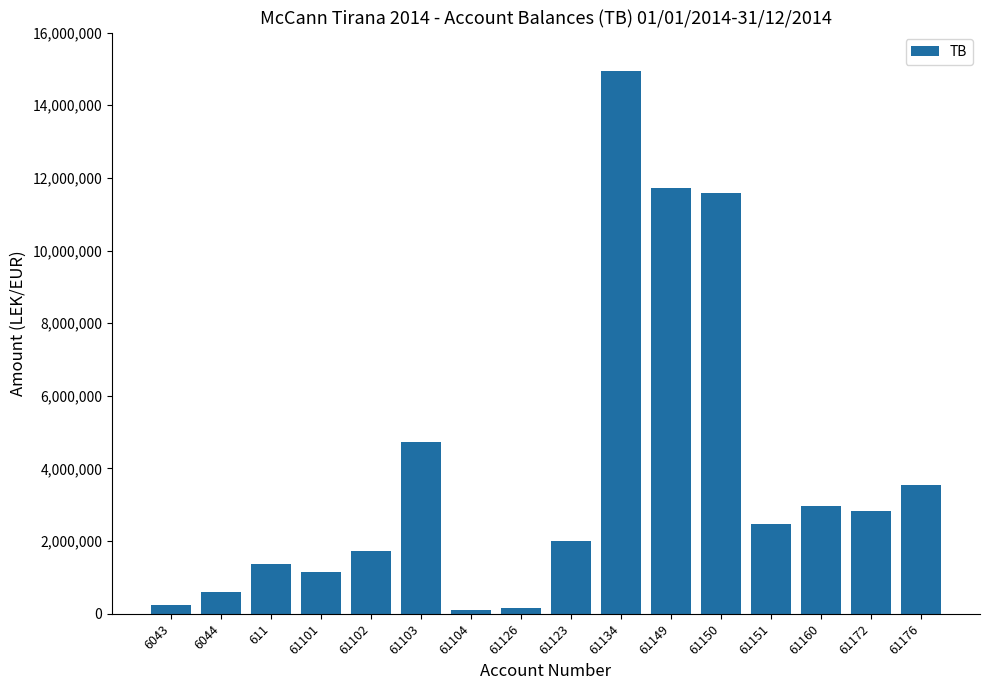

What is the value of the 16th bar from the left?

3541660.7